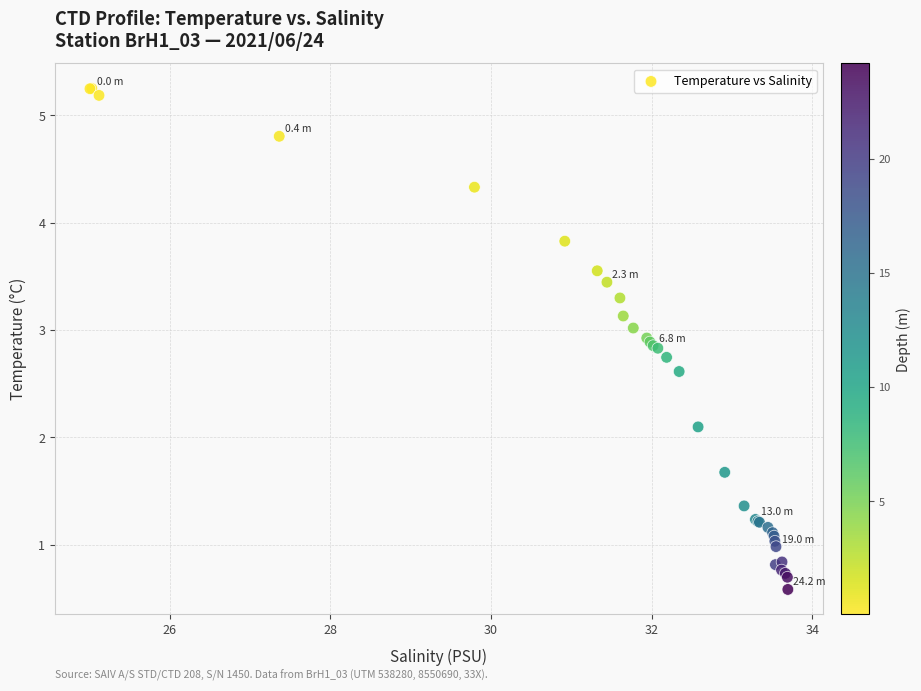

What Y value in the scatter plot is closest to 2?

2.1